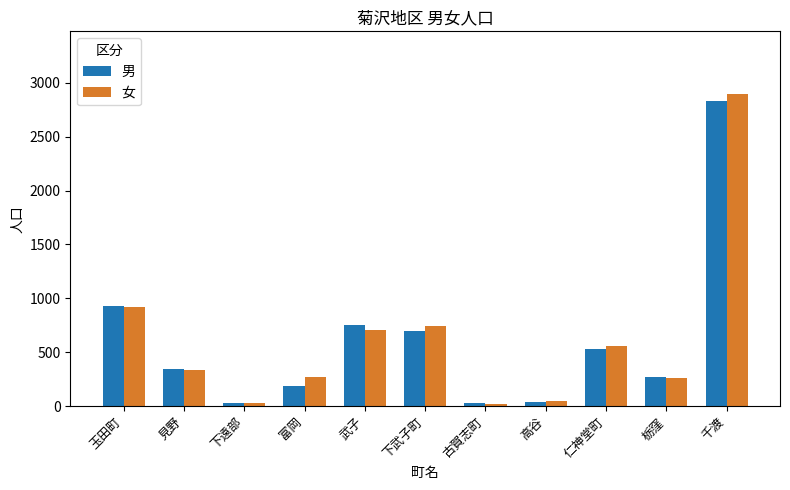

Where does the 女 series first go above 337?

玉田町